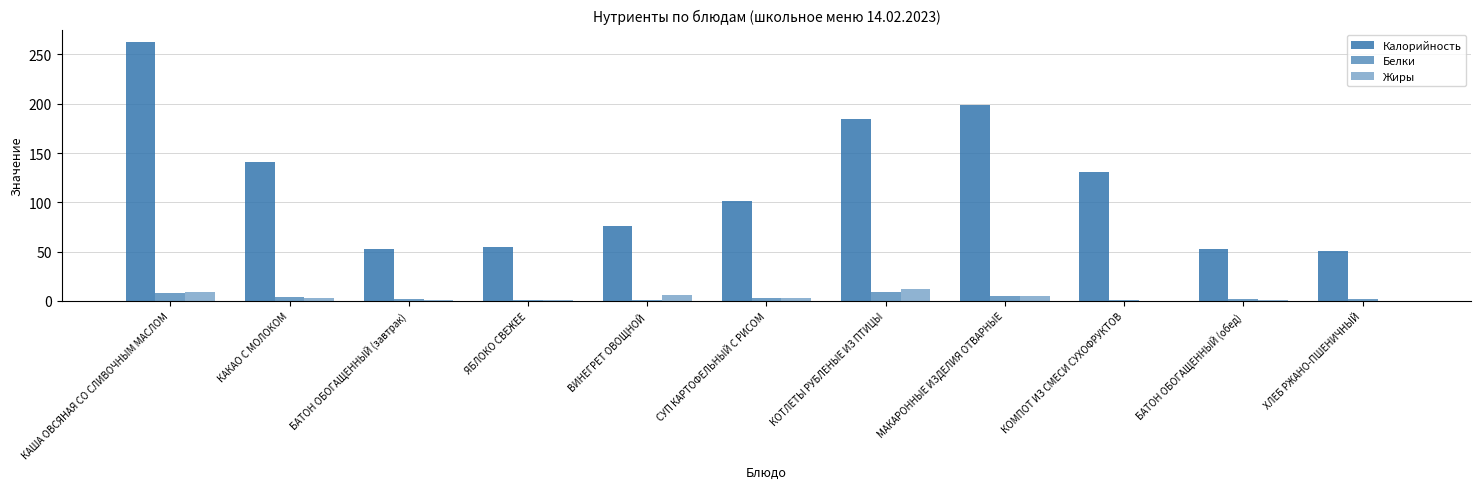

Is it true that Калорийность equals 21.9 at БАТОН ОБОГАЩЕННЫЙ (завтрак)?

False